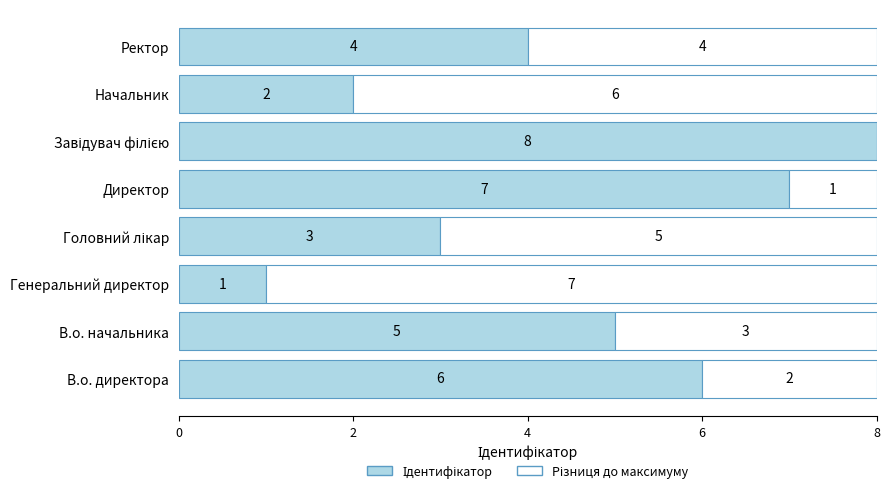

What is the total value across all series at В.о. директора?

8